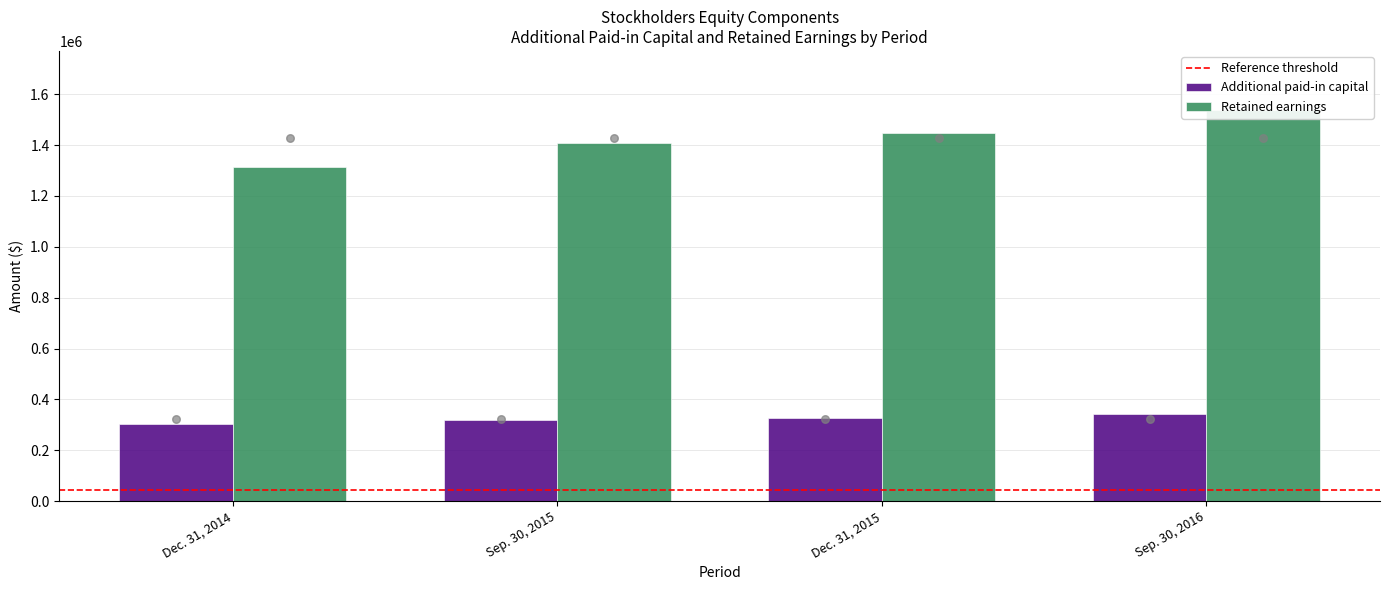

What is the total value across all series at Sep. 30, 2016?

1881774